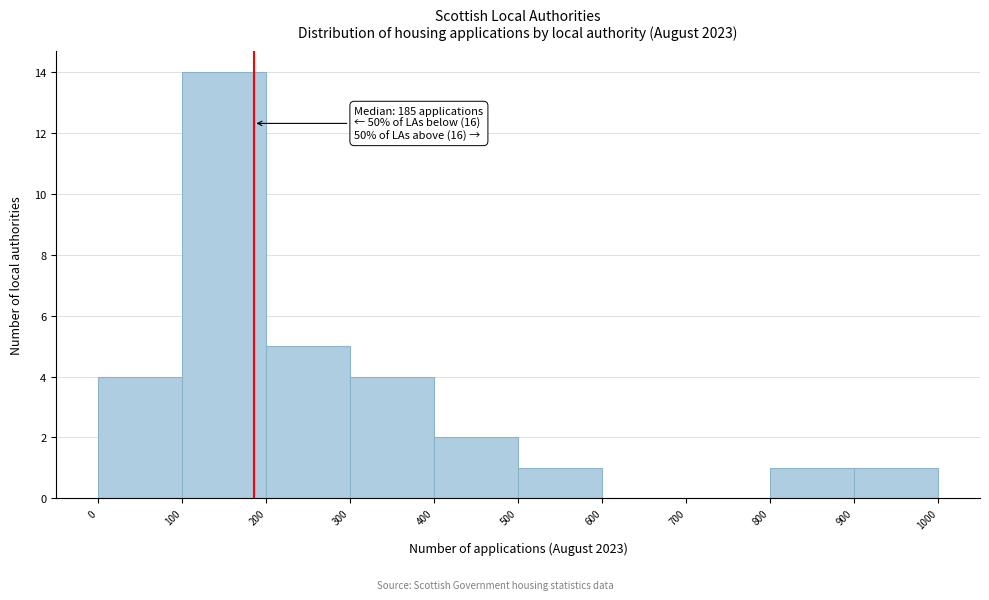

Over which range of the x-axis is the bar tallest?

100 to 200